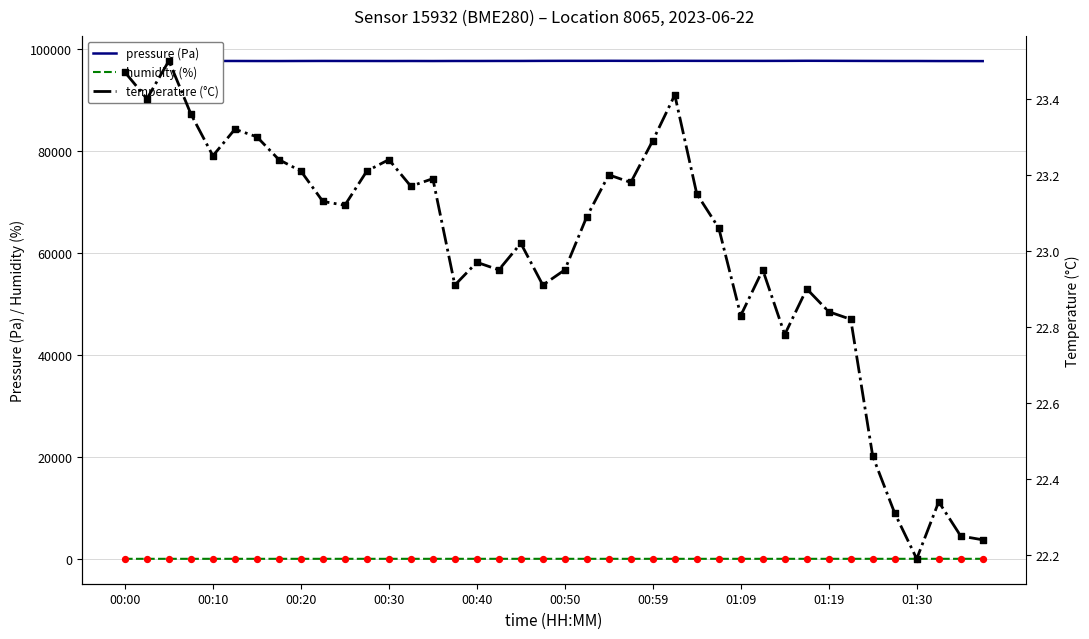

Which series has the largest total across all categories?

pressure (Pa)